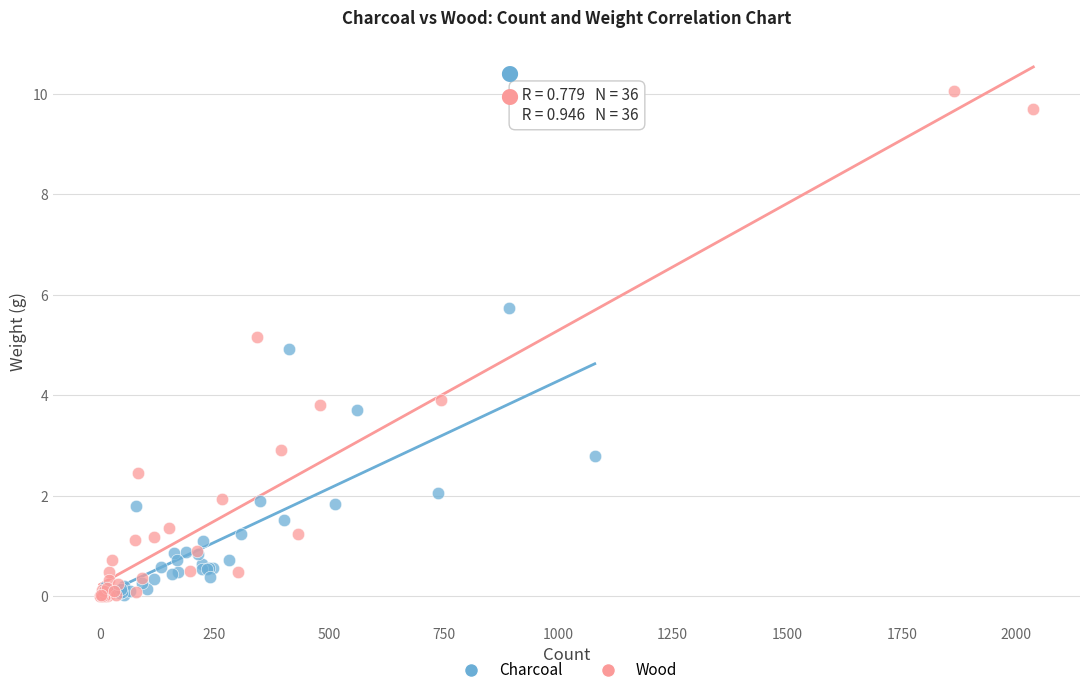

Which series contains the highest Y value?

Wood